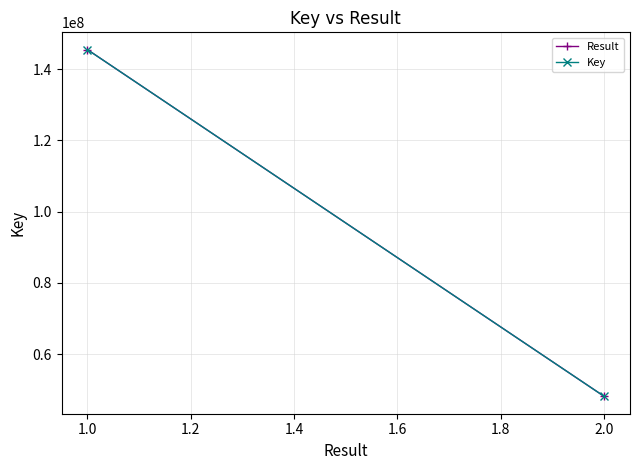

What is the greatest value displayed?

145456893